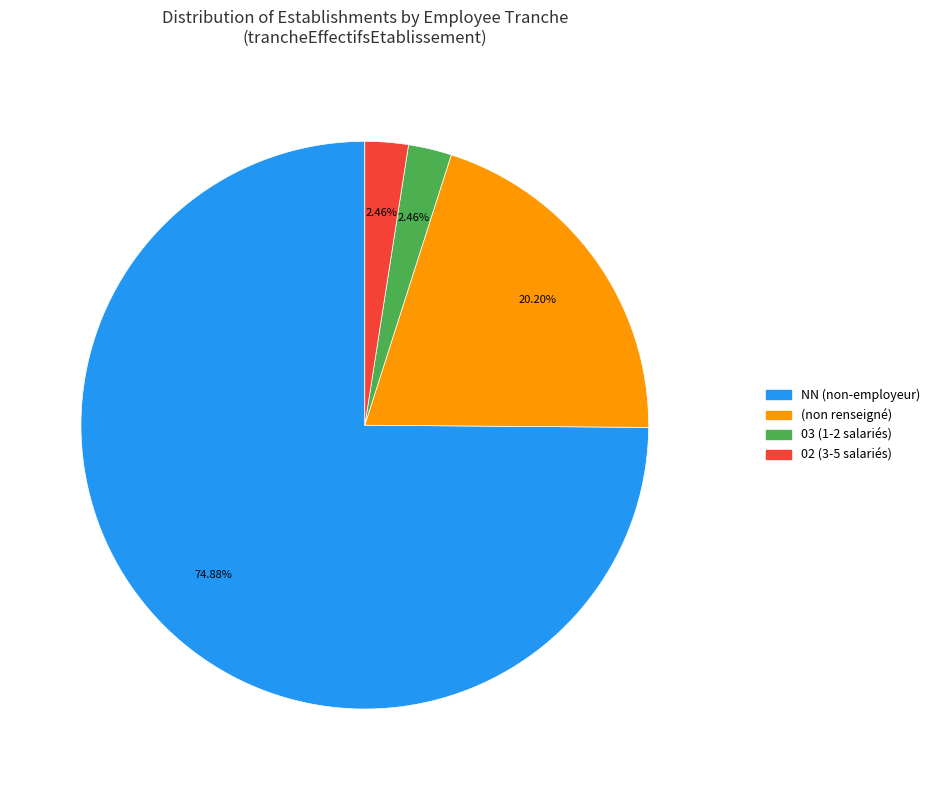

Is there any slice that represents more than half of the pie?

Yes